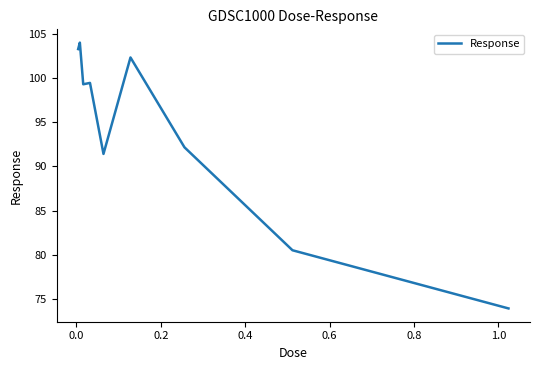

What is the smallest value displayed?

74.0